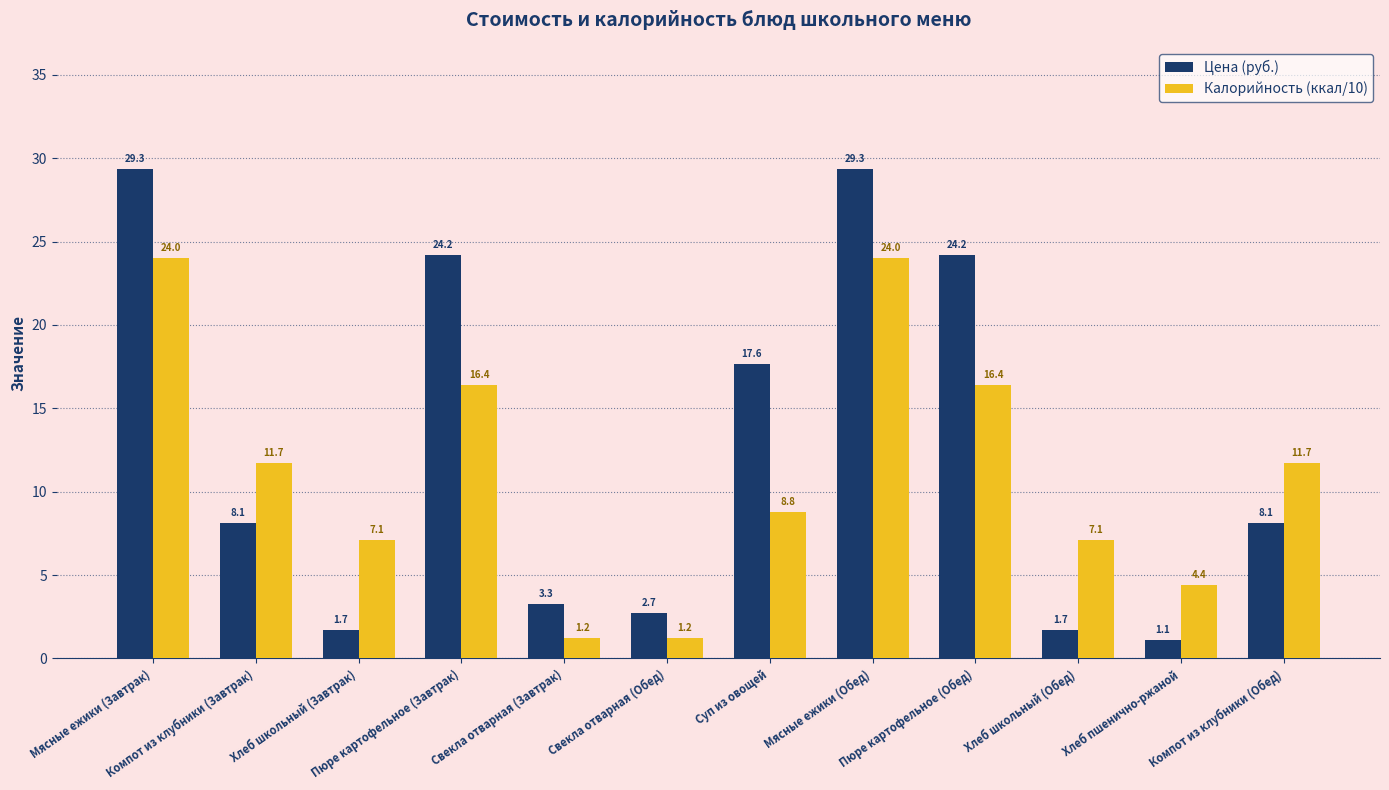

What is the value of the Калорийность (ккал/10) bar at the 10th from the left?

7.1